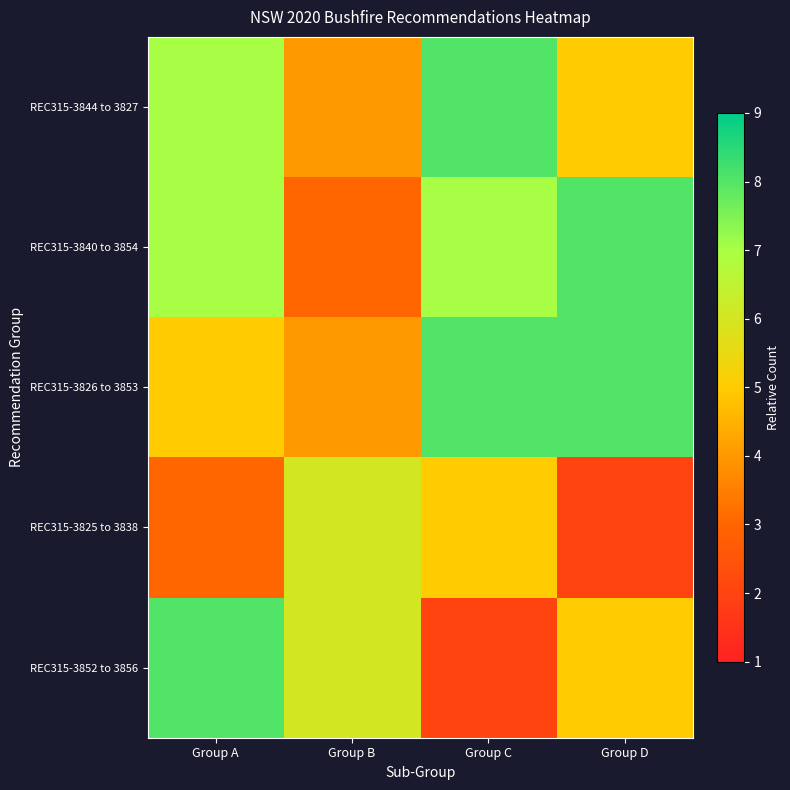

Count the number of categories in the chart.

4